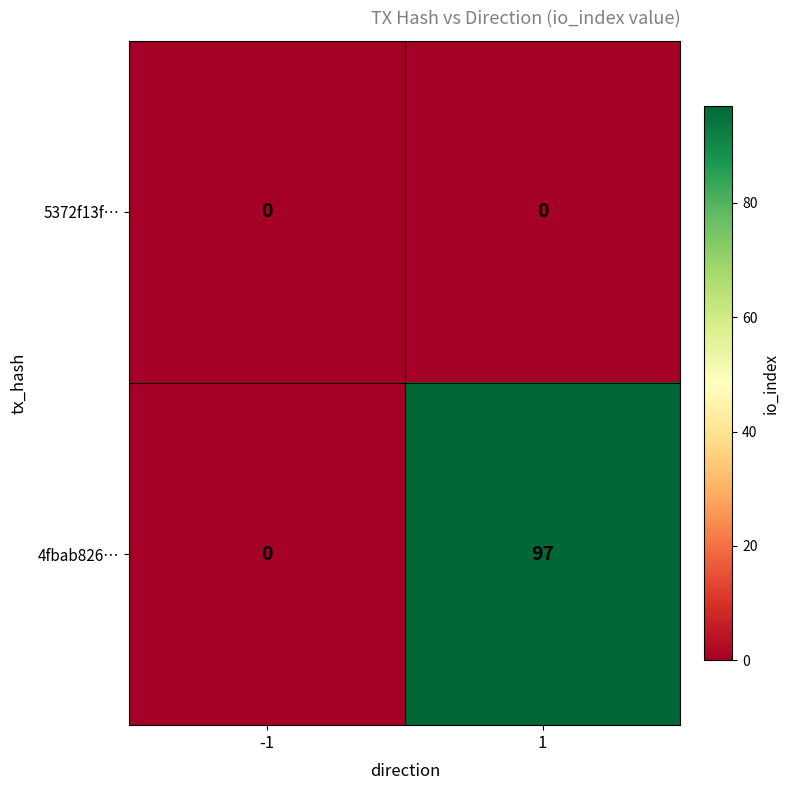

Which series has the widest spread of values?

4fbab826…